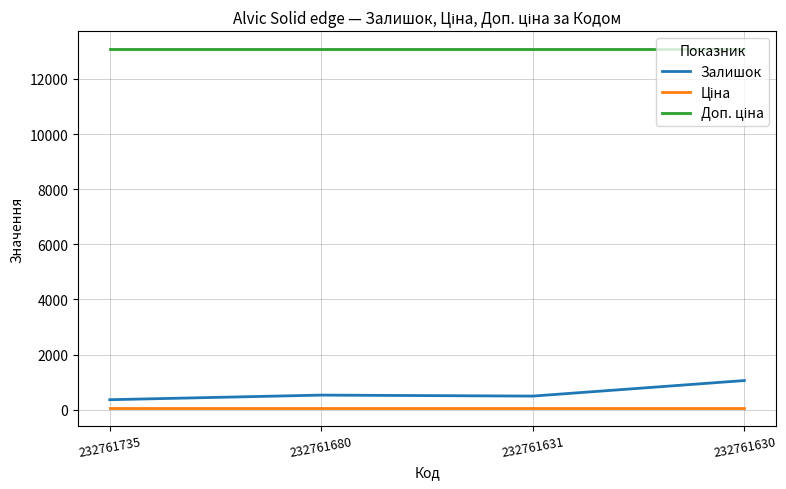

What is the difference between the maximum and minimum values in the Залишок series?

695.0